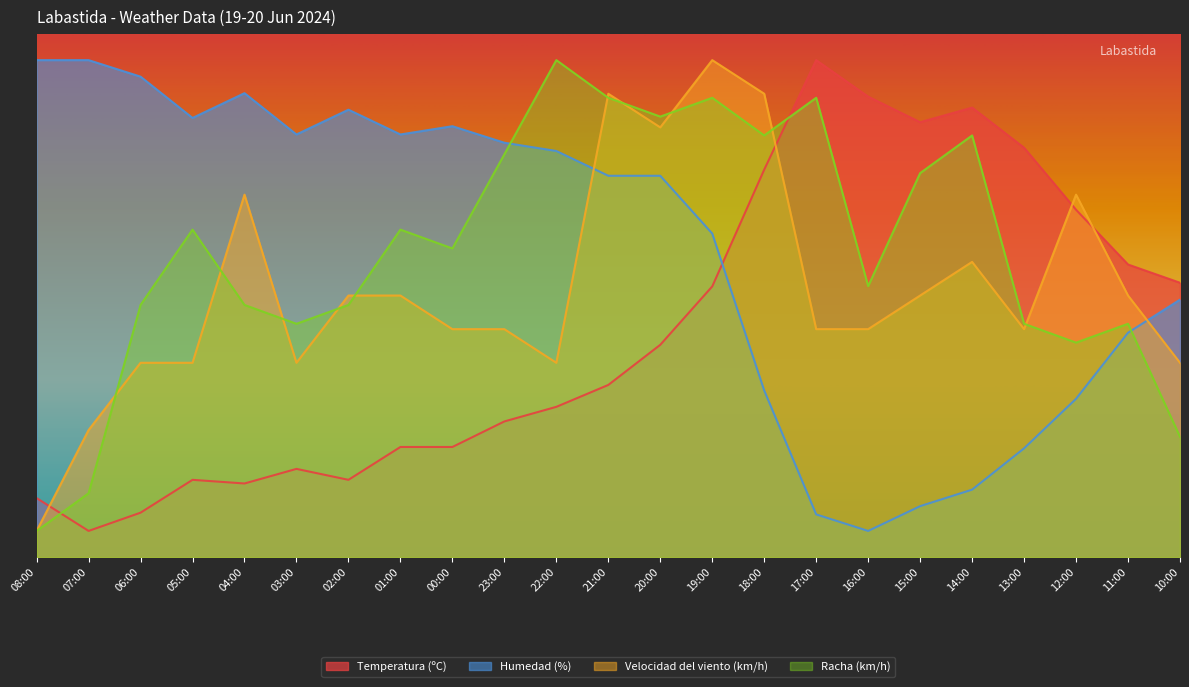

Where does the Humedad (%) series first go above 72?

08:00